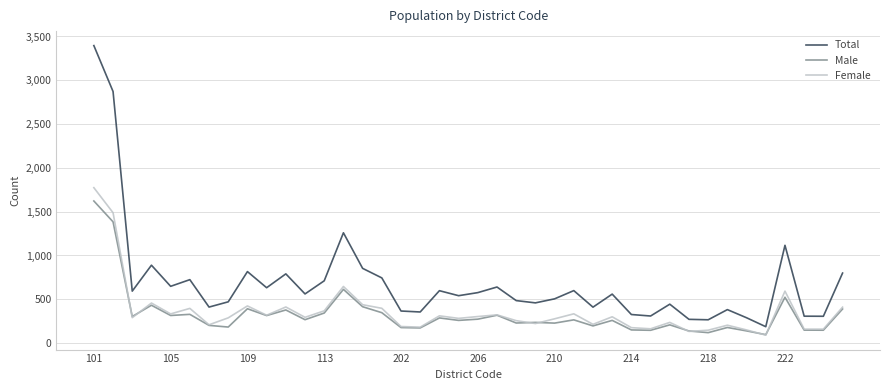

At how many categories does at least one series exceed 1047?

4